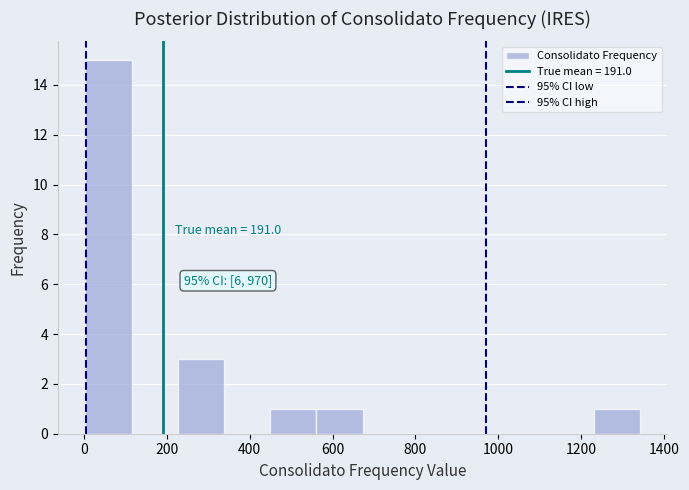

Which range on the x-axis has the tallest bar?

0 to 120